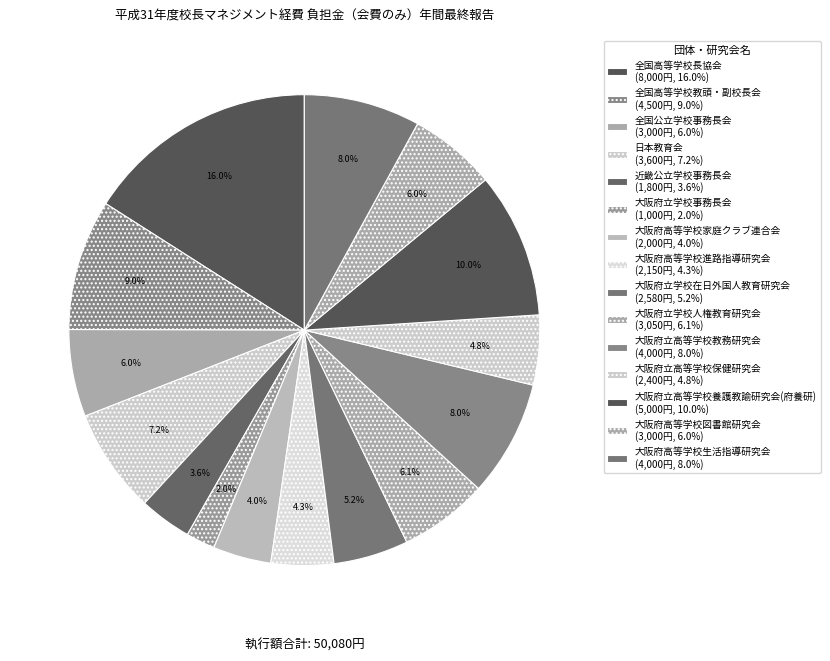

Which has a higher value, 全国公立学校事務長会 or 大阪府高等学校進路指導研究会?

全国公立学校事務長会